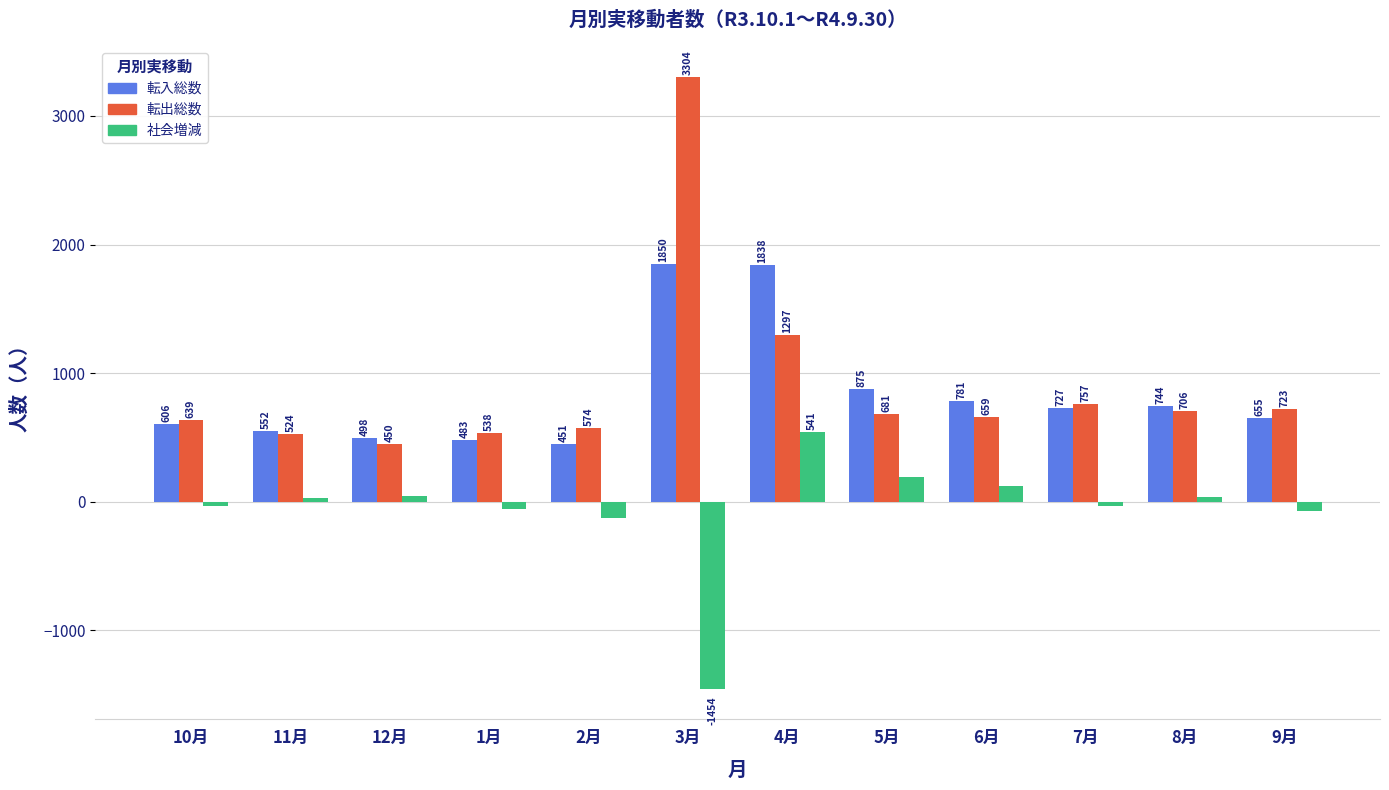

True or false: 転出総数 has a value of 914 at 11月.

False